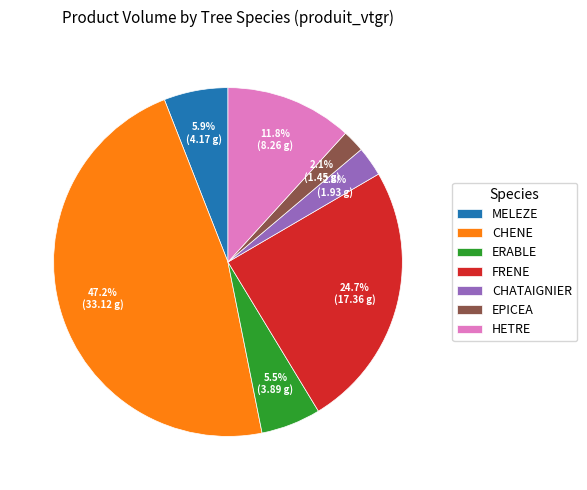

To the nearest percent, what portion does EPICEA represent?

2%